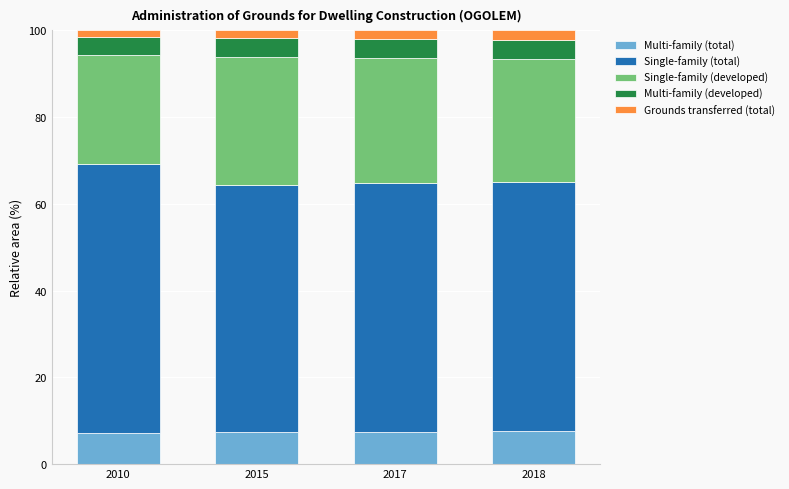

What is the highest value of the Multi-family (total) series?

7.7